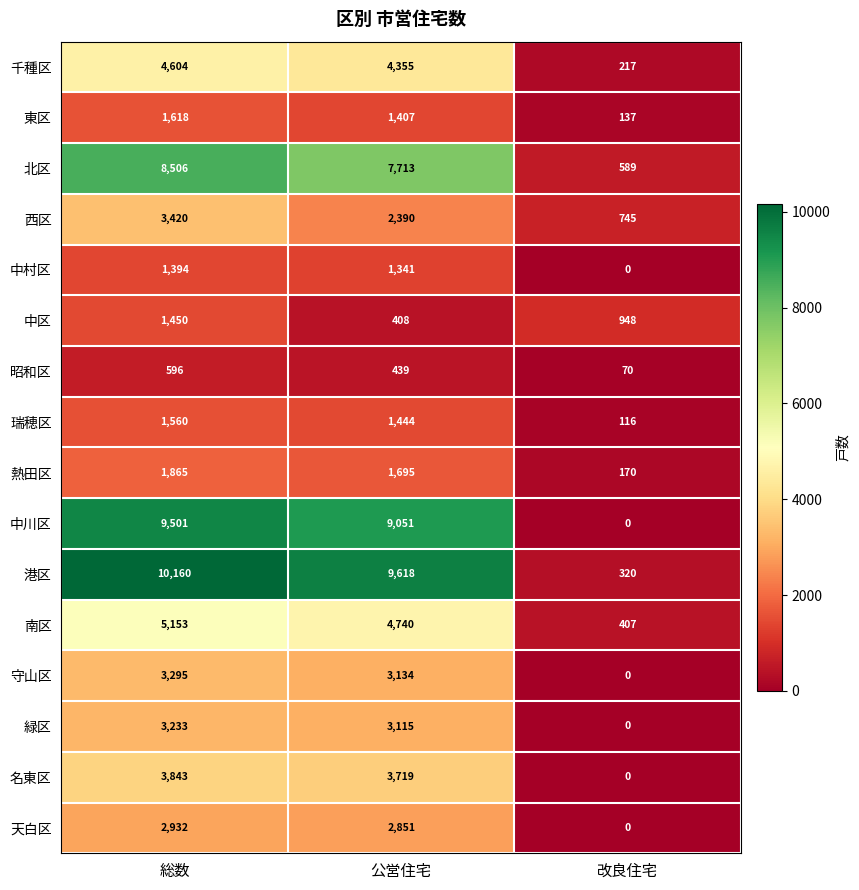

At how many categories does at least one series exceed 10044?

1